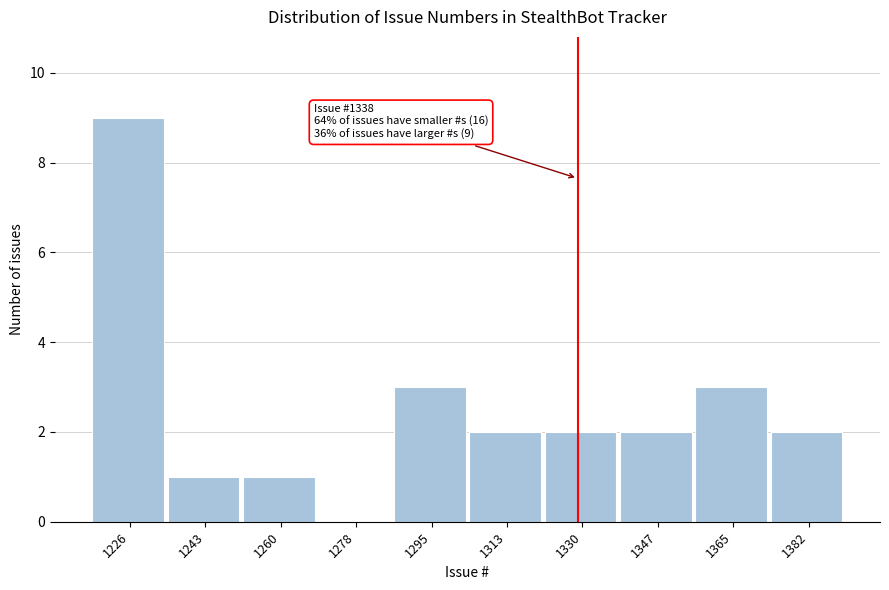

Reading left to right, extract all data points from this chart.

1226=9	1243=1	1260=1	1278=0	1295=3	1313=2	1330=2	1347=2	1365=3	1382=2